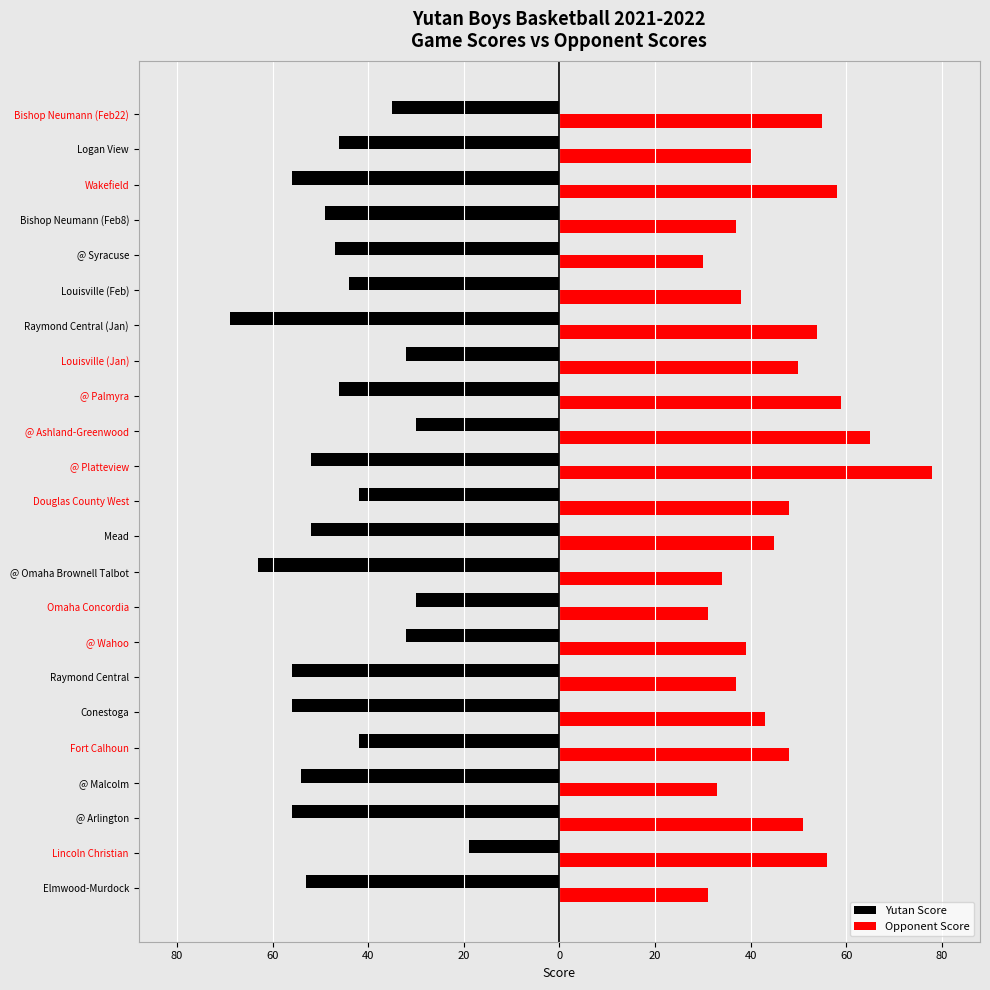

Which series has the largest total across all categories?

Opponent Score